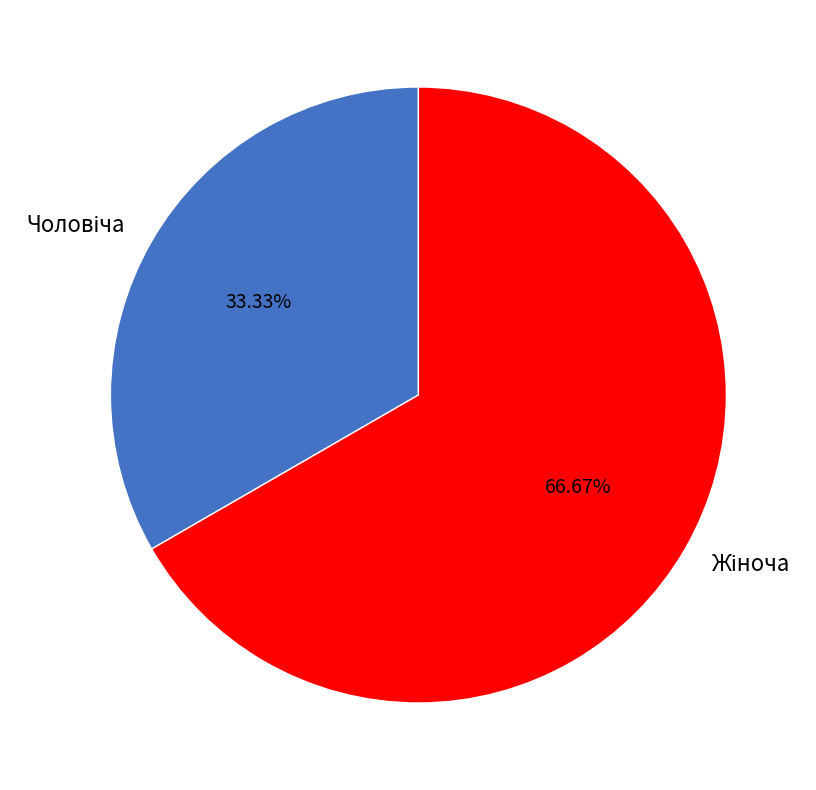

How many slices are in this pie chart?

2